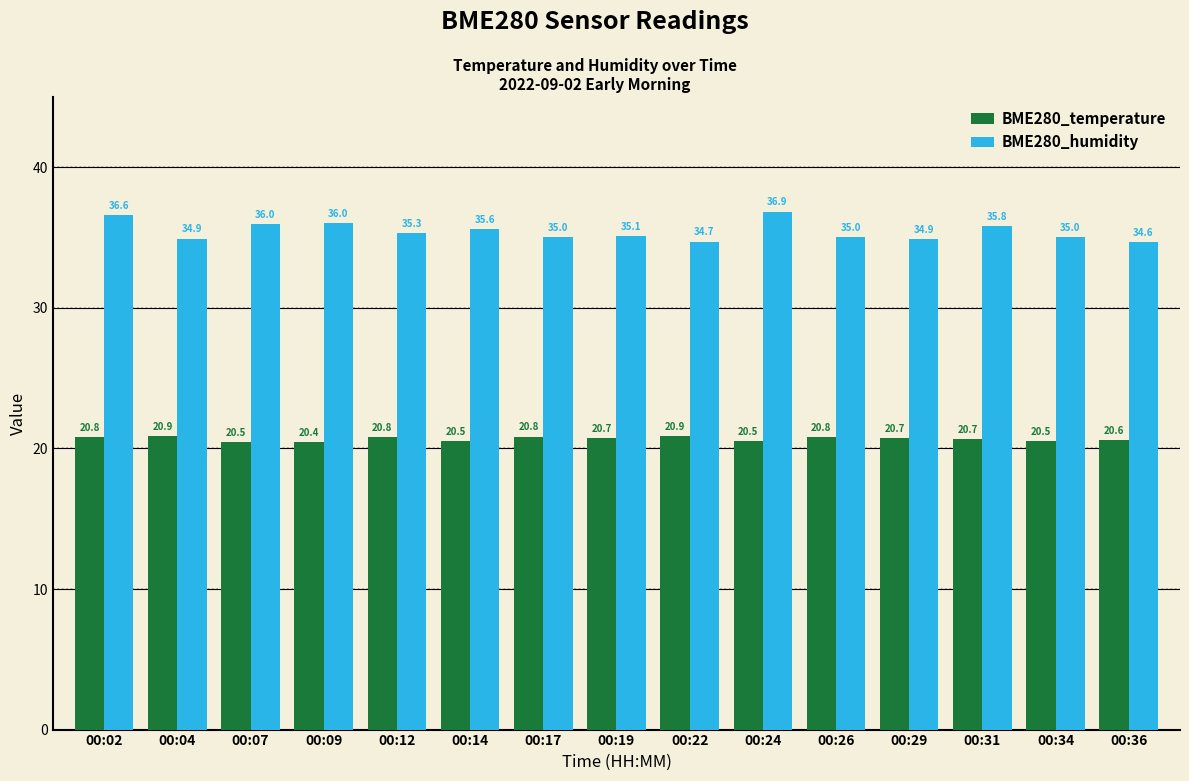

Which series has the widest spread of values?

BME280_humidity